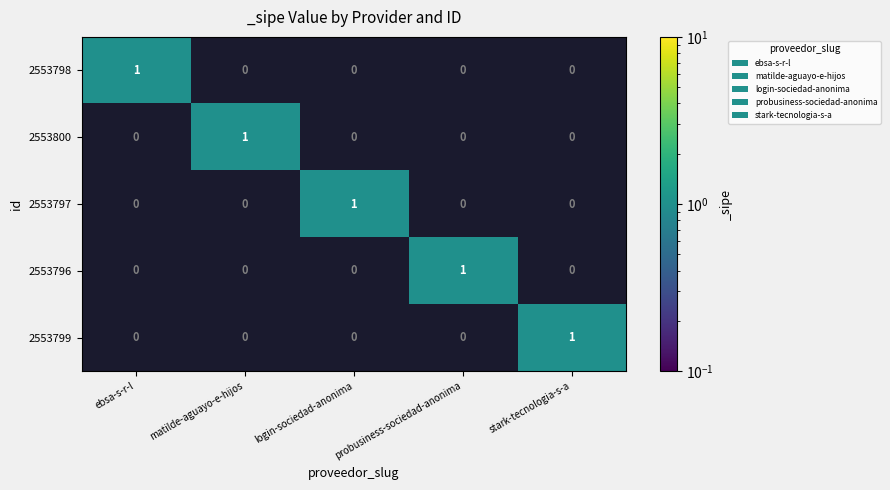

How many values in the 2553797 series exceed 0?

1